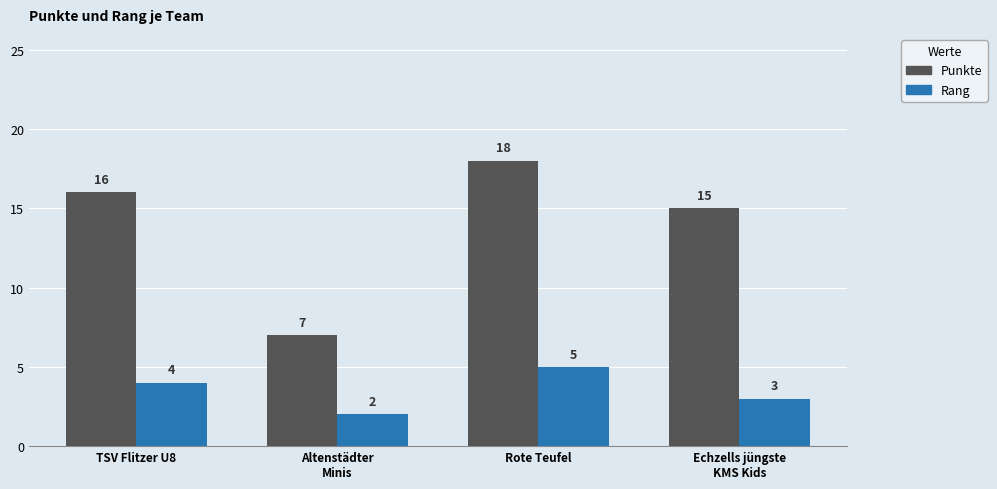

Reading right to left, transcribe all the data shown in this chart.

Punkte: 15	18	7	16
Rang: 3	5	2	4